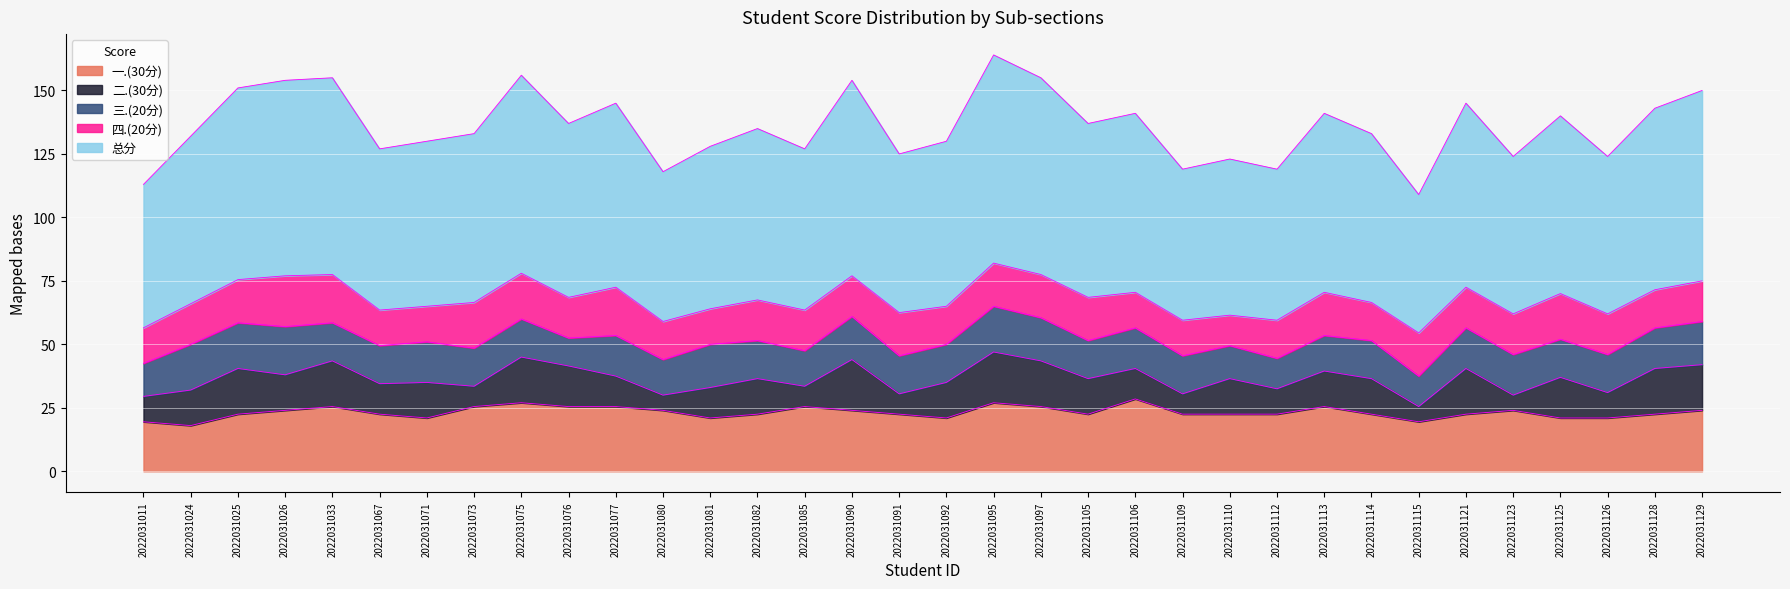

Read the 一.(30分) value at 2022031026.

24.0